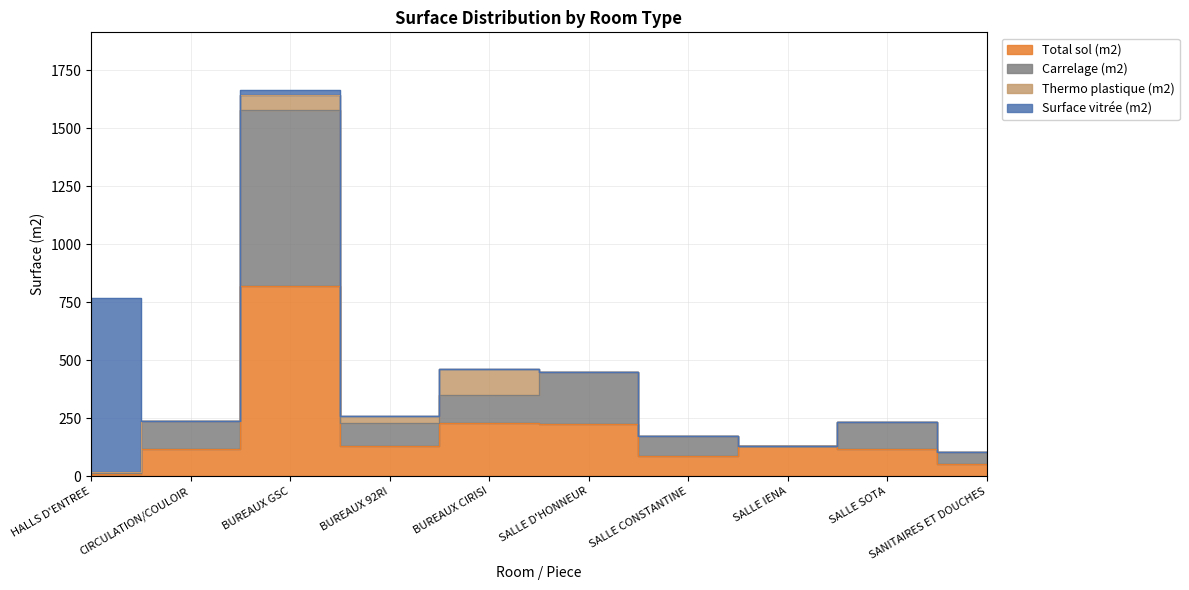

Between HALLS D'ENTREE and BUREAUX CIRISI, which is larger?

BUREAUX CIRISI